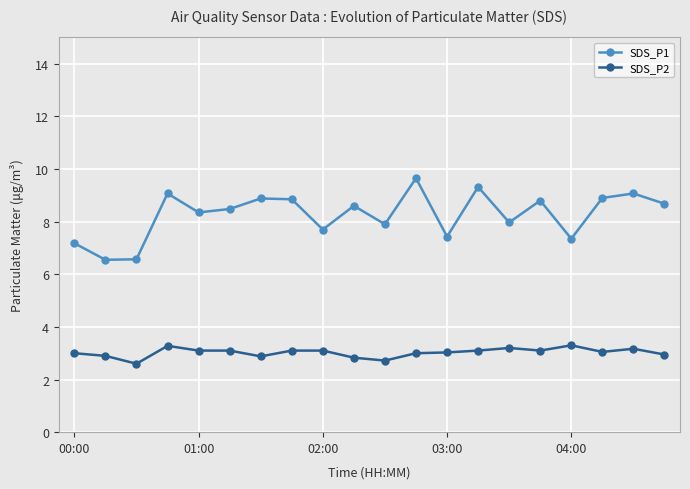

True or false: SDS_P1 has more than 2 interior local peaks.

True